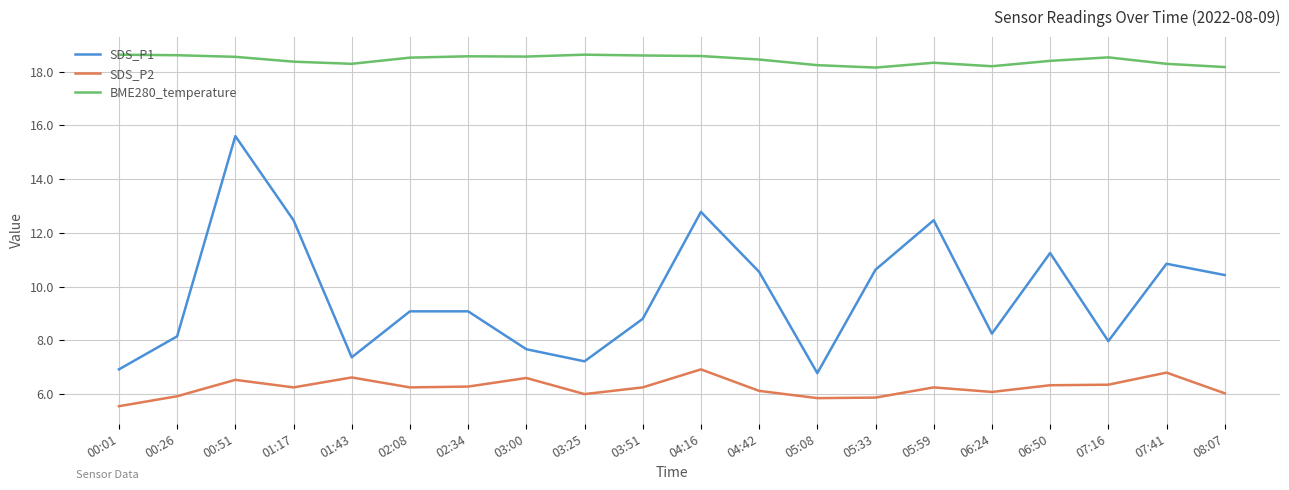

What is the difference between the highest and lowest values at 05:33?

12.3